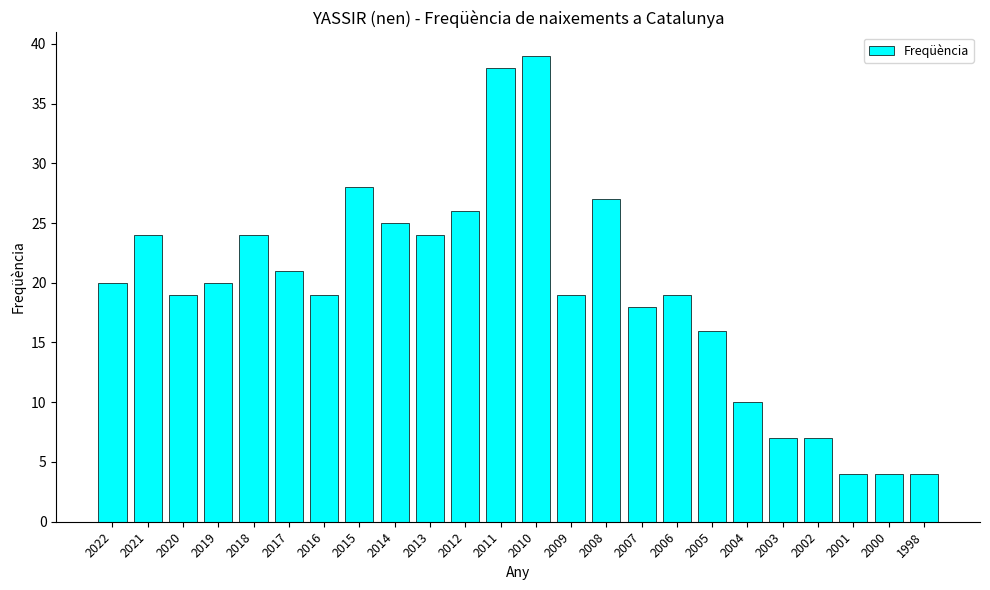

True or false: the data shows 2 at 2002.

False